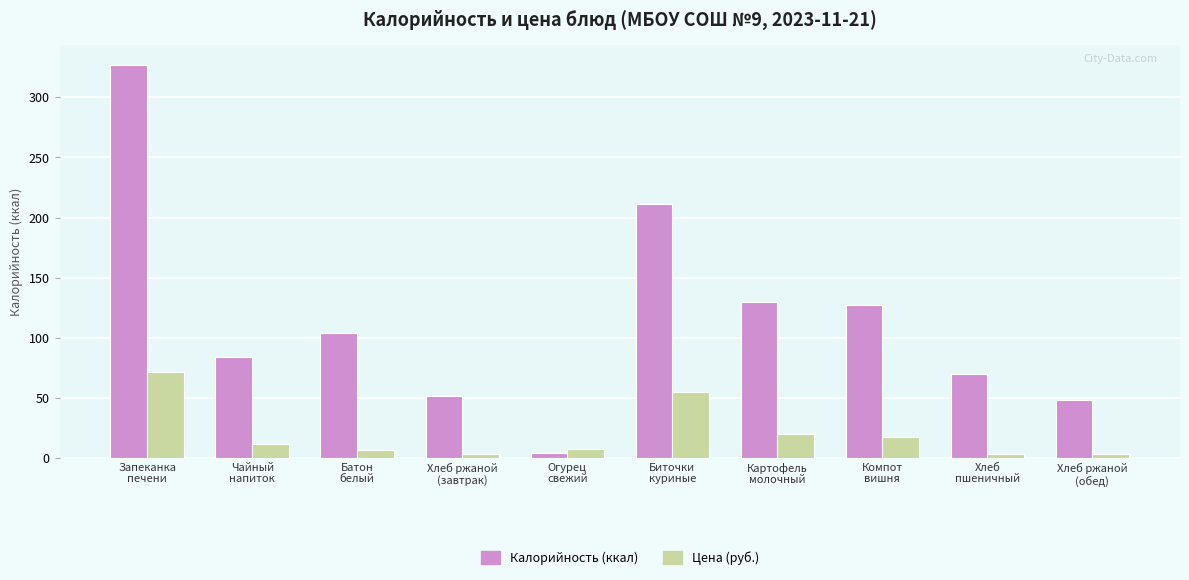

Rank the series by their maximum value, from highest to lowest.

Калорийность (ккал), Цена (руб.)